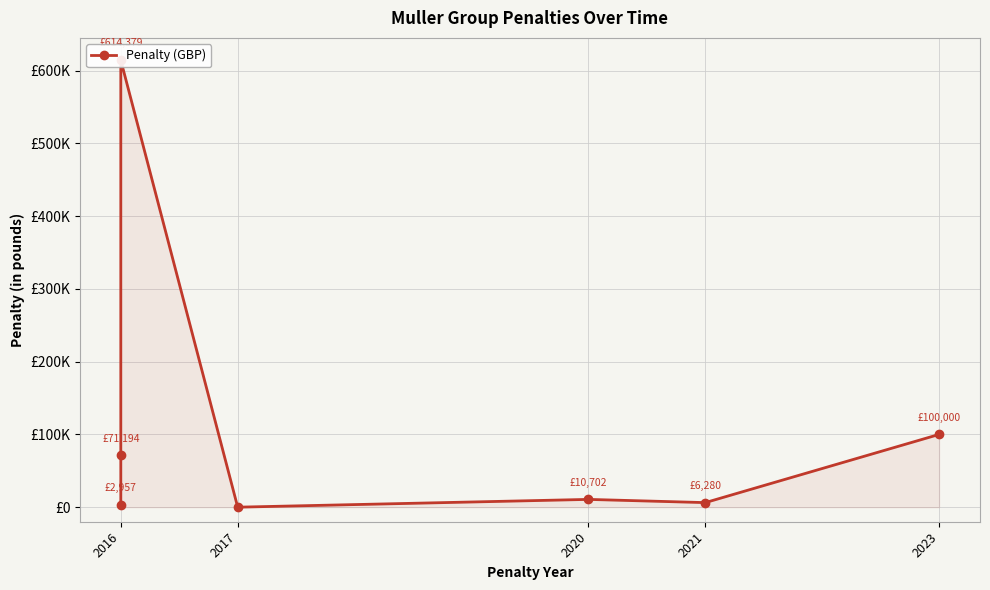

True or false: there are more than 2 points higher than both neighbors.

False